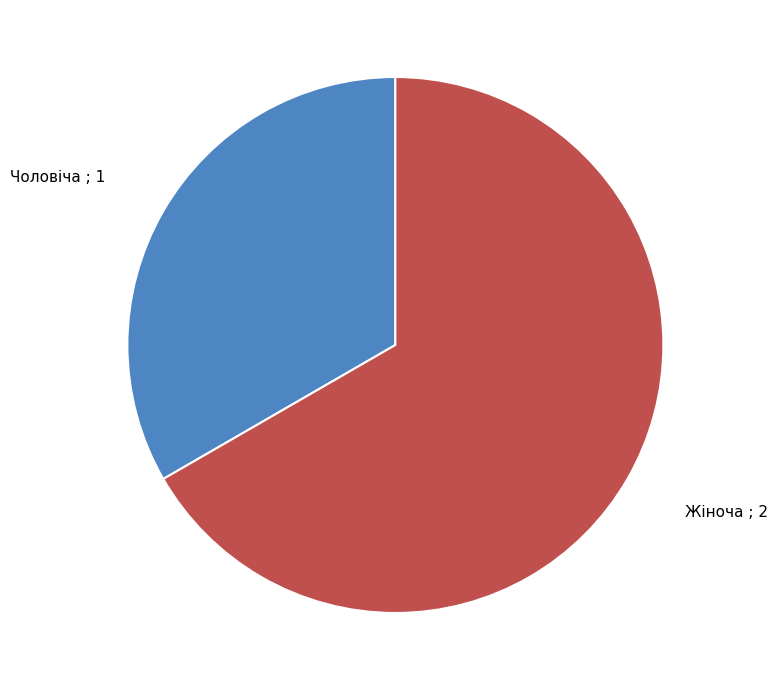

Does any single category account for the majority?

Yes